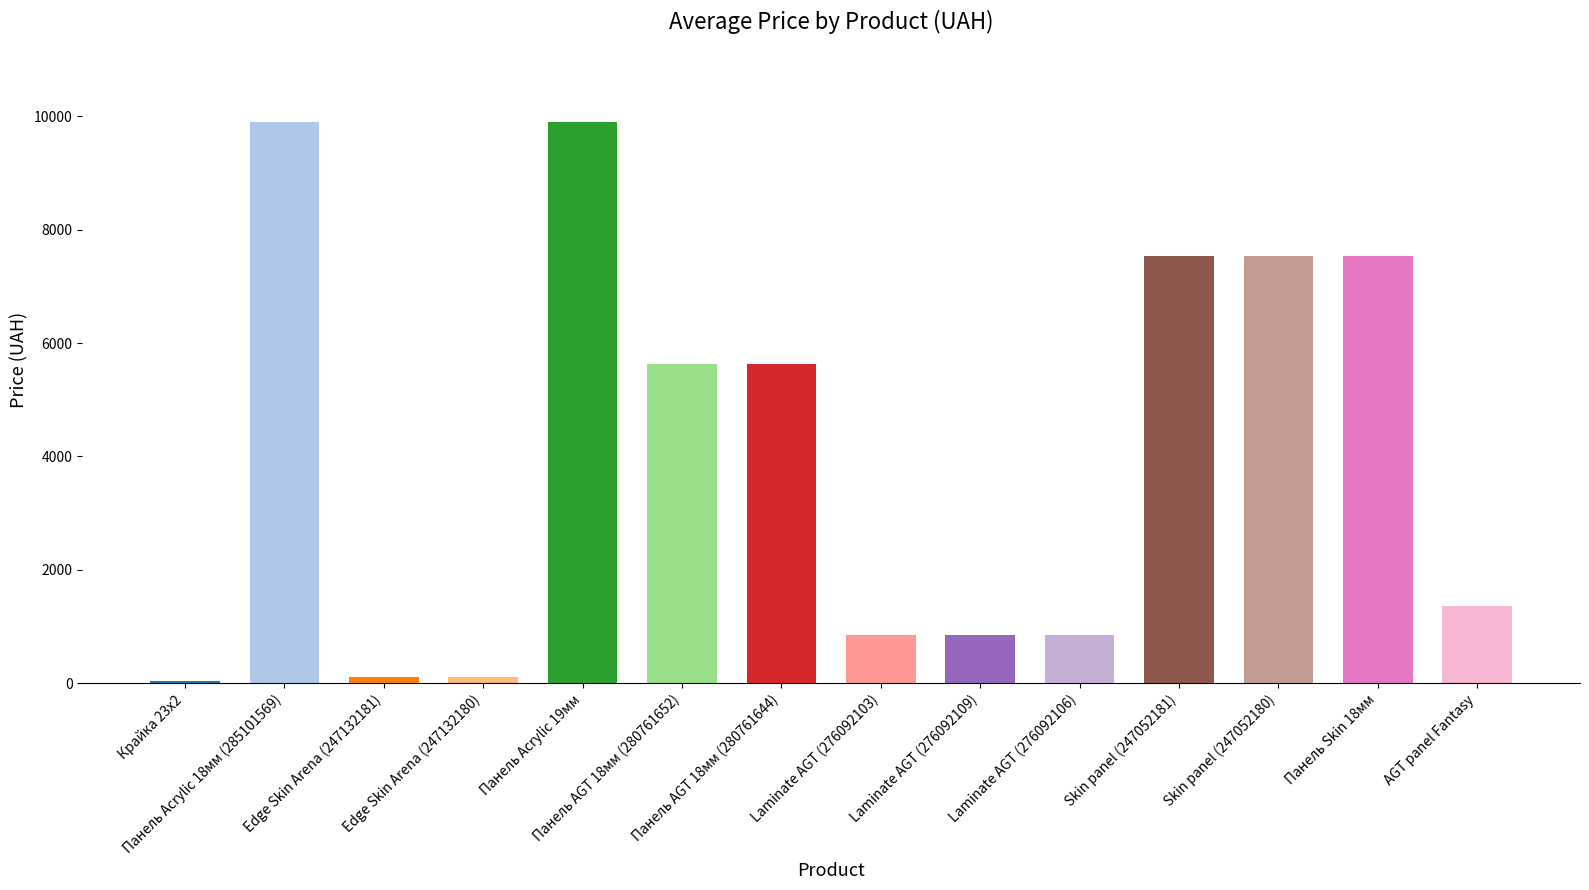

What is the sum of all values?

57880.0